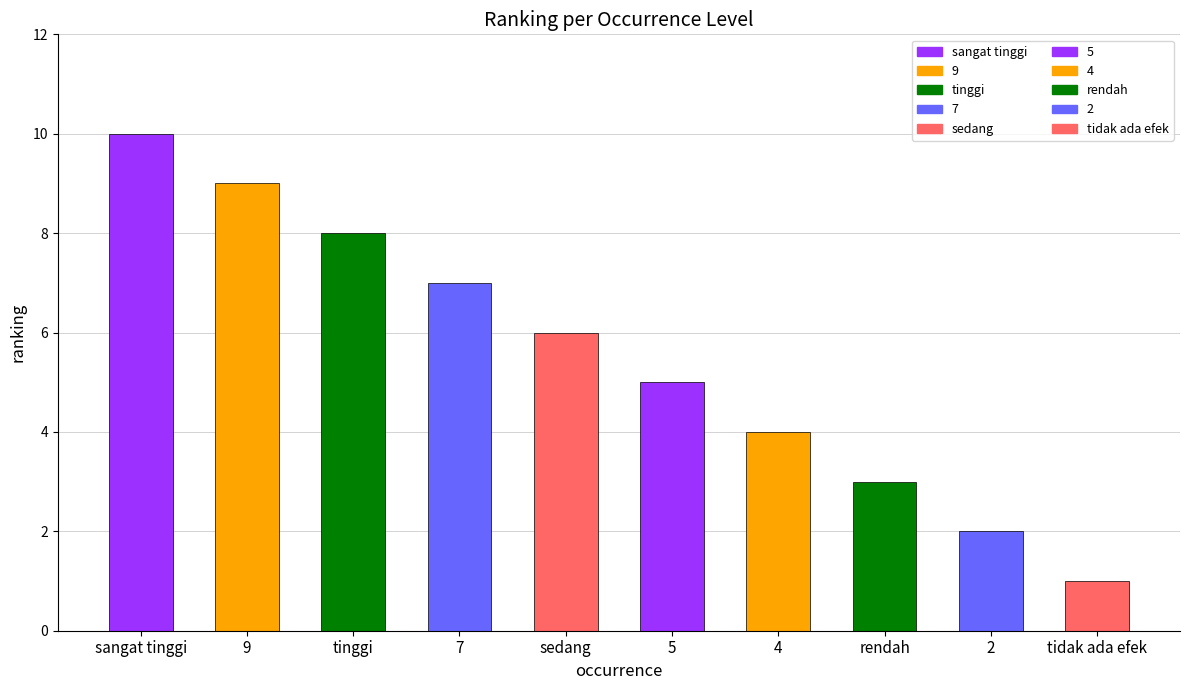

Reading left to right, list all the values displayed in this chart.

sangat tinggi=10	9=9	tinggi=8	7=7	sedang=6	5=5	4=4	rendah=3	2=2	tidak ada efek=1